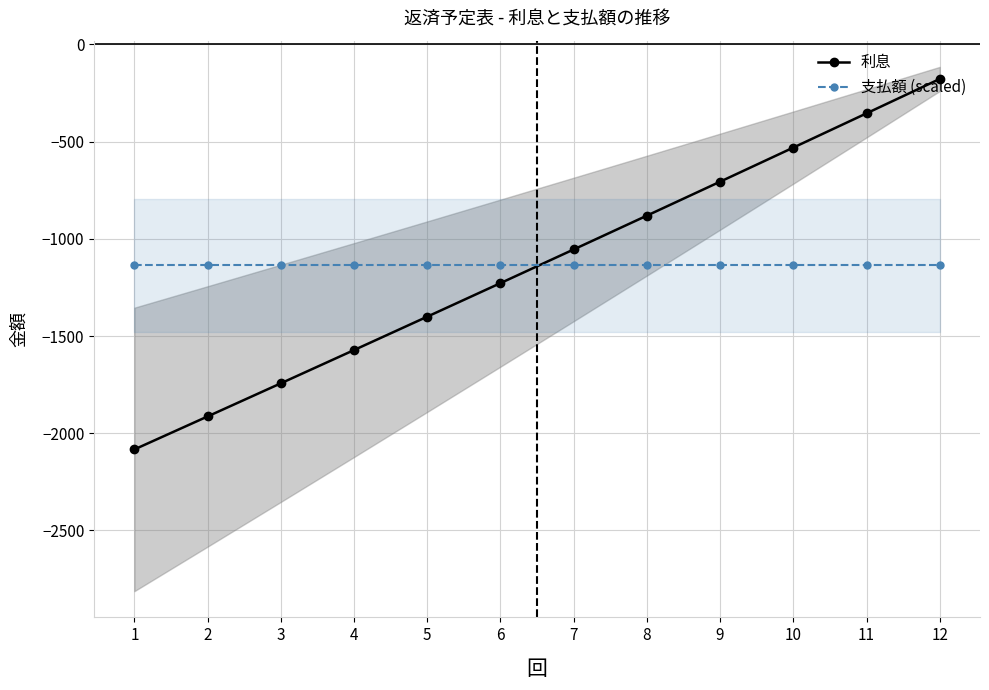

Does the chart have visible grid lines?

Yes